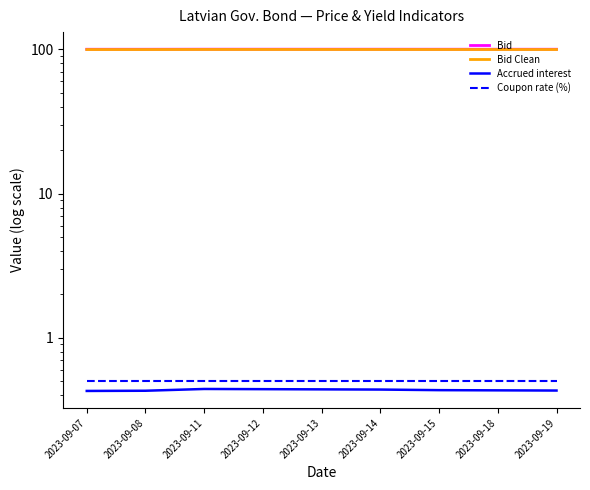

Rank the series by their maximum value, from highest to lowest.

Bid, Bid Clean, Coupon rate (%), Accrued interest